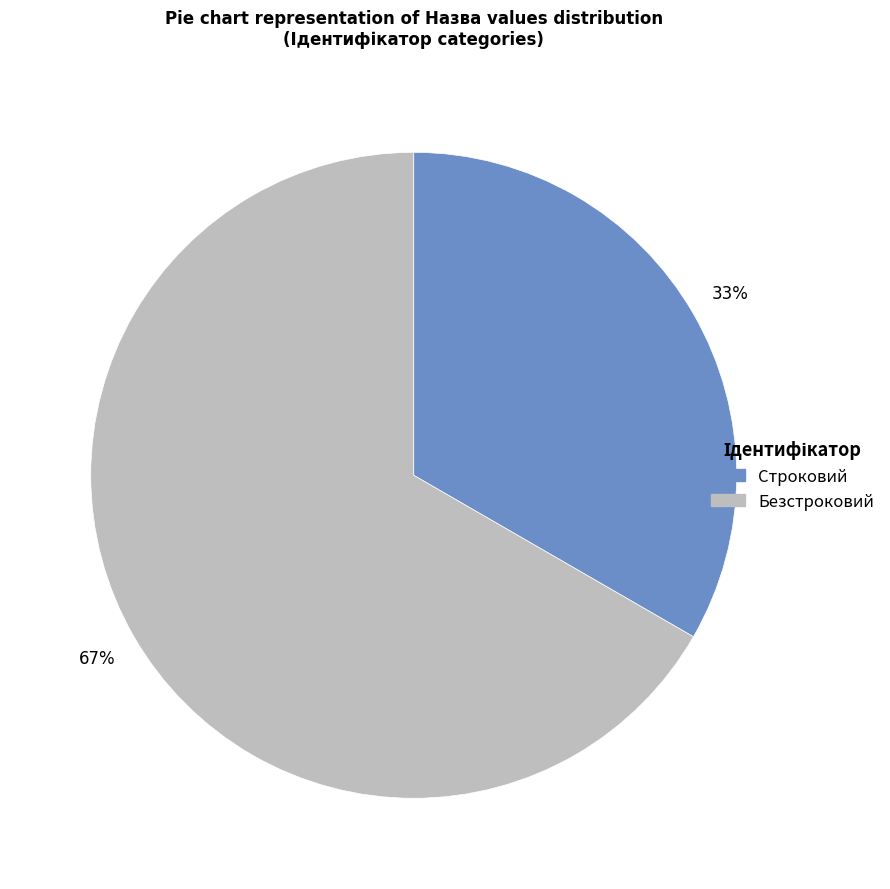

What percentage is the Безстроковий slice, to the nearest percent?

67%